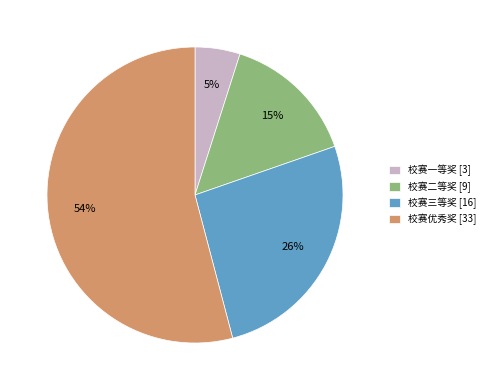

Rank the categories by value from highest to lowest.

校赛优秀奖, 校赛三等奖, 校赛二等奖, 校赛一等奖